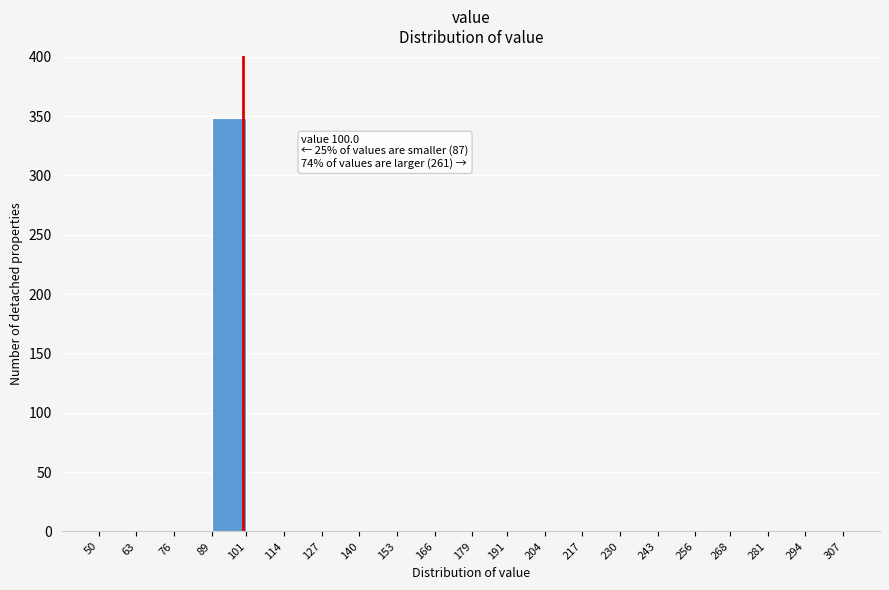

Which range on the x-axis has the tallest bar?

89 to 101